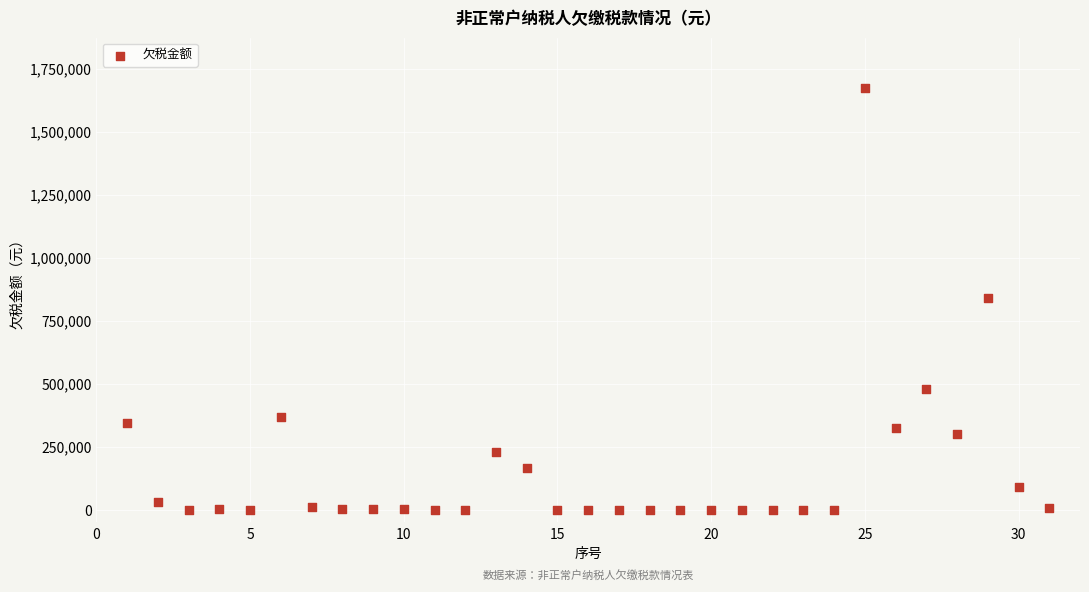

What is the range of Y values (max minus min)?

1672228.7